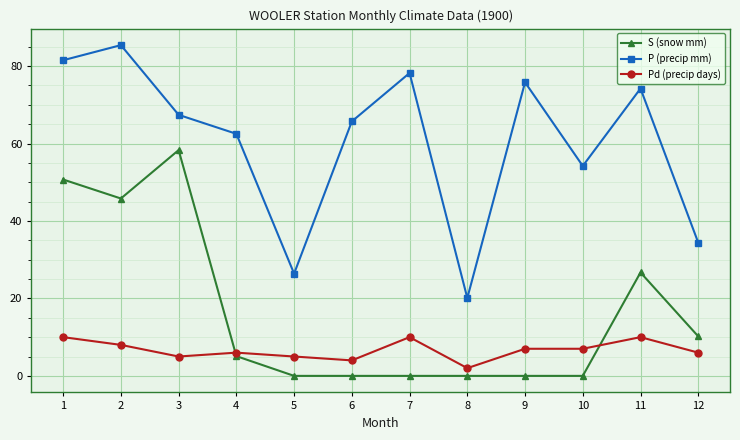

True or false: S (snow mm) has more than 0 points higher than both neighbors.

True